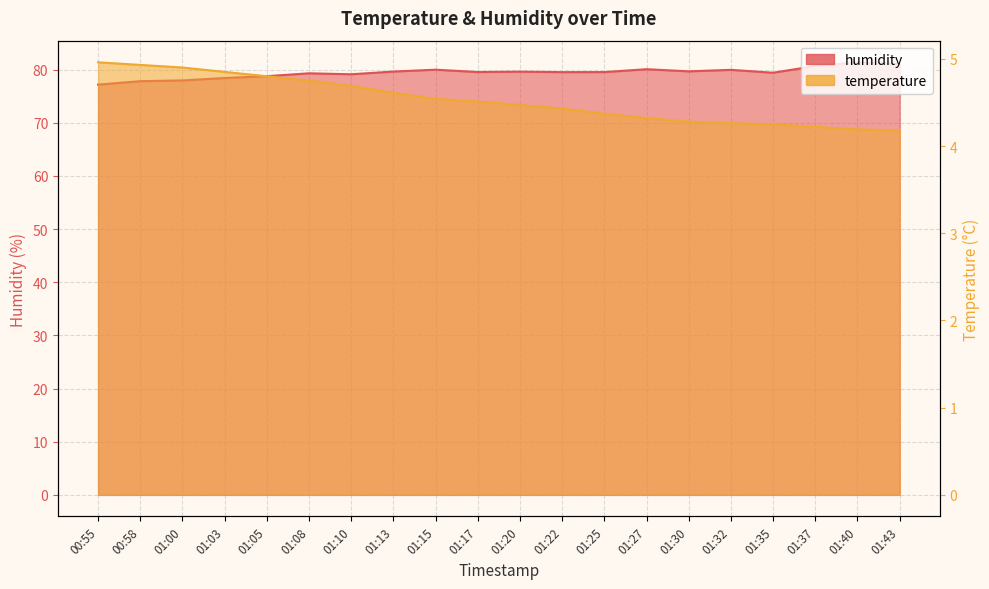

What is the approximate value of humidity at 01:40?

81.4